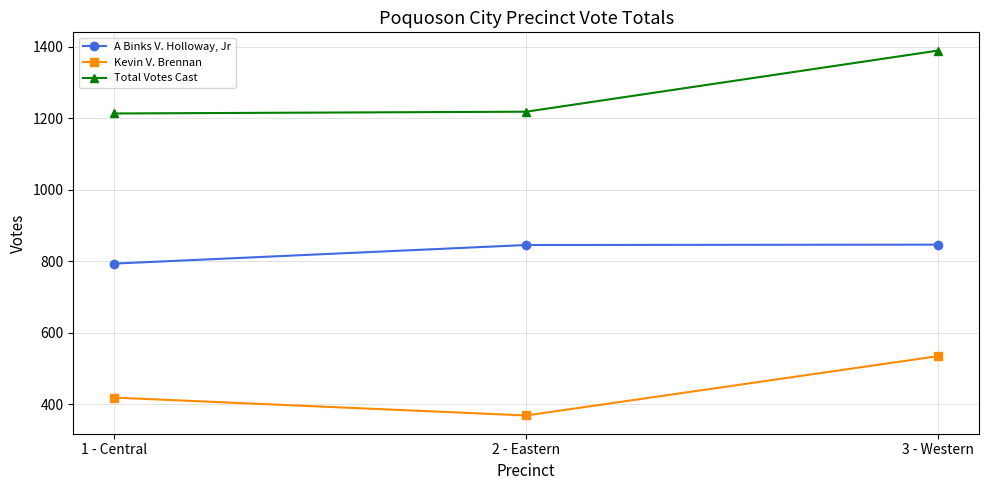

What is the sum of the A Binks V. Holloway, Jr values at 1 - Central and 2 - Eastern?

1638